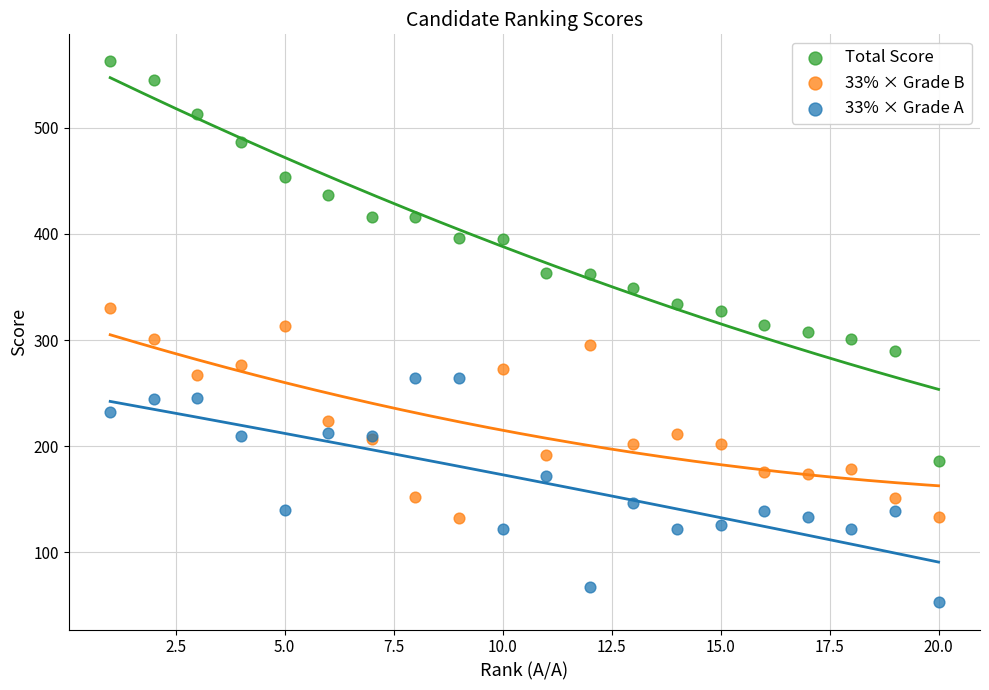

Which series reaches the minimum Y coordinate?

33% × Grade A